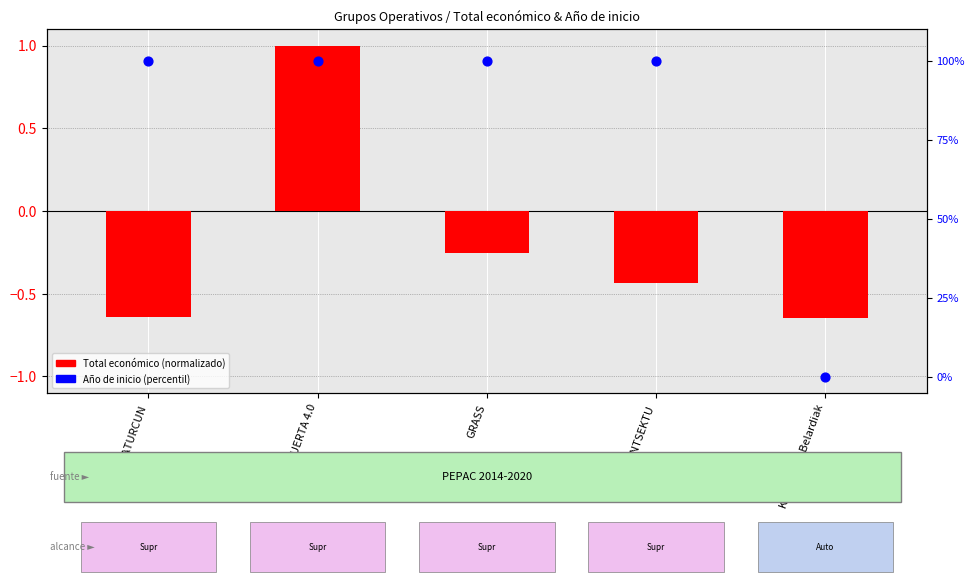

Which series reaches the maximum Y coordinate?

Año de inicio (percentil)